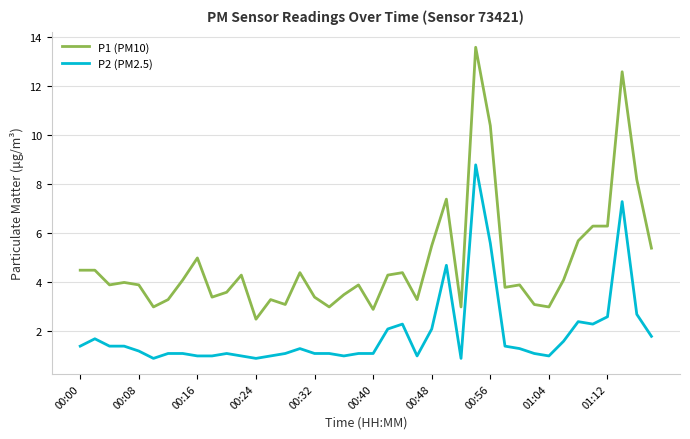

What is the difference between the maximum and minimum values in the P1 (PM10) series?

11.1